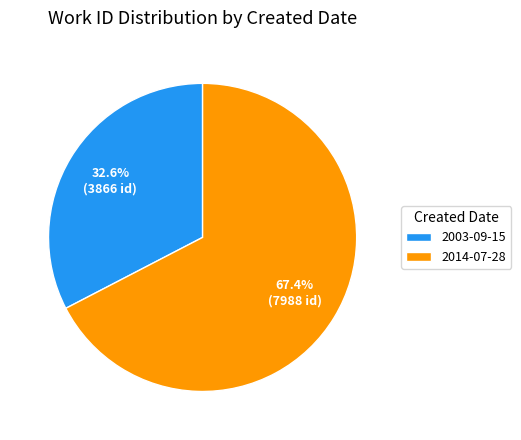

To the nearest percent, what is the average slice percentage?

50%